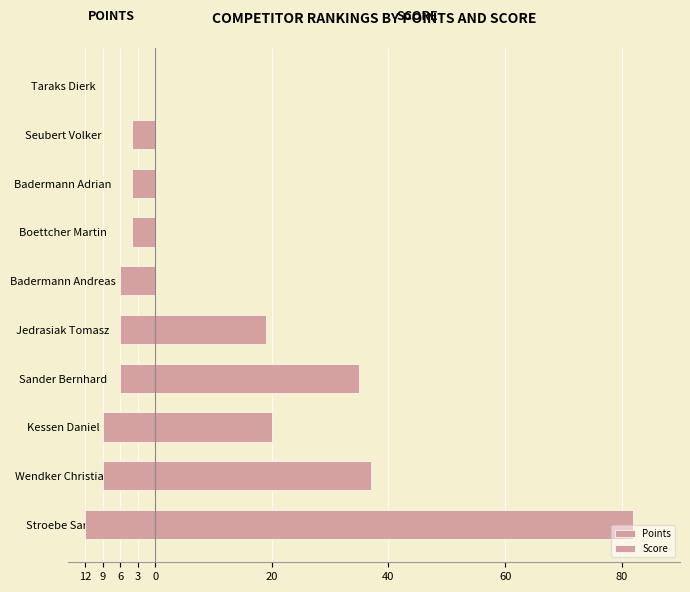

Which series changed the most between Boettcher Martin and Seubert Volker?

Points